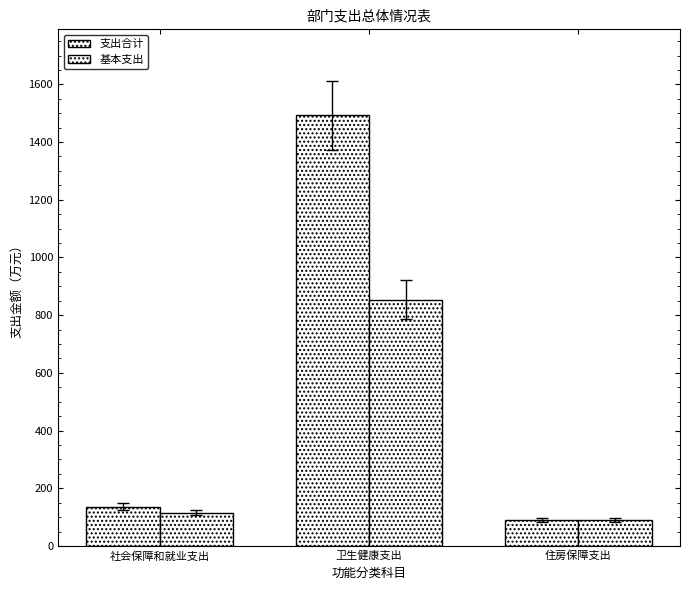

Which label corresponds to the largest value in the chart?

卫生健康支出